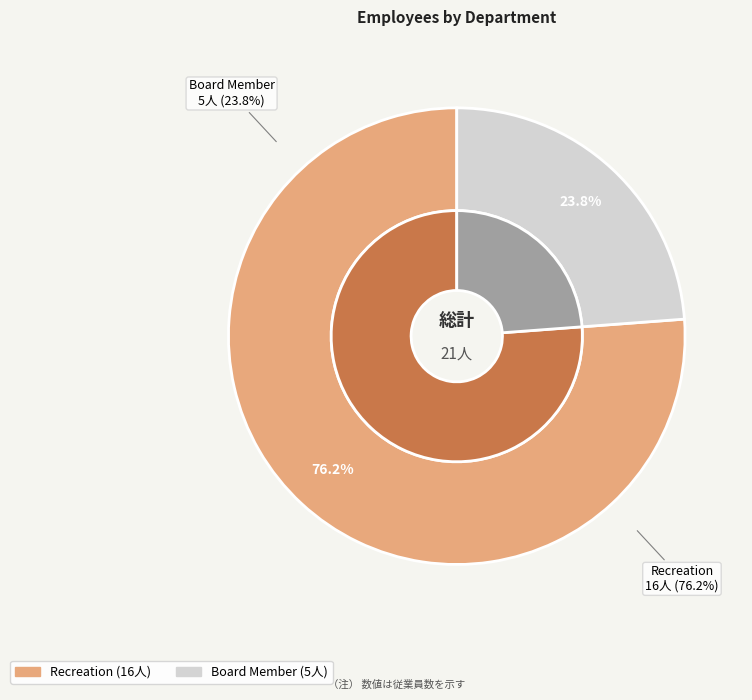

Rank the categories by value from highest to lowest.

Recreation, Board Member